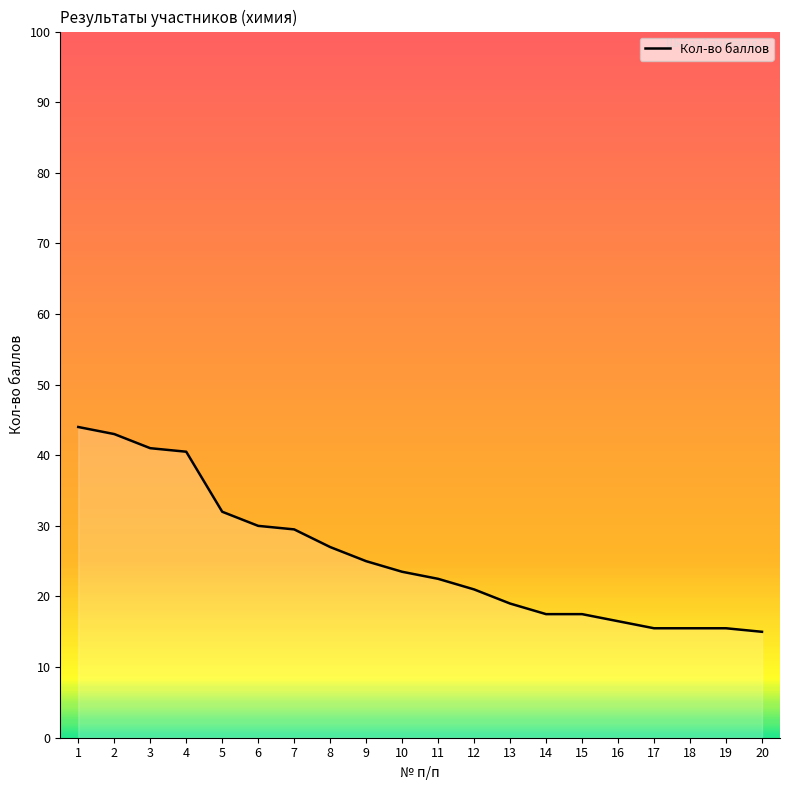

Approximately how many times larger is the value at 19 compared to 17?

1.0